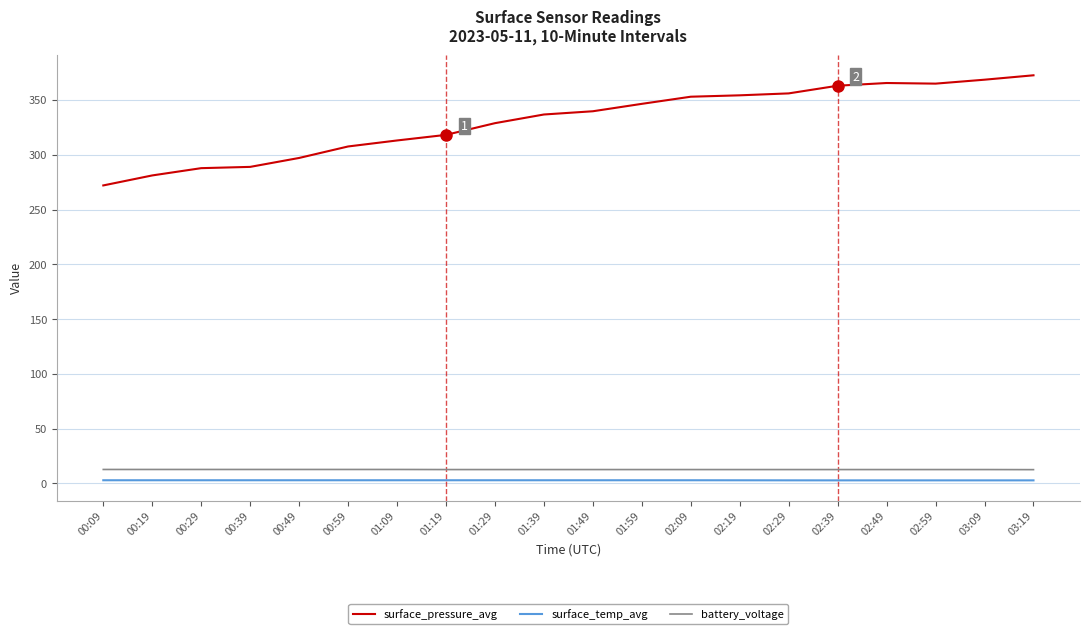

What is the sum of all battery_voltage values?

251.9